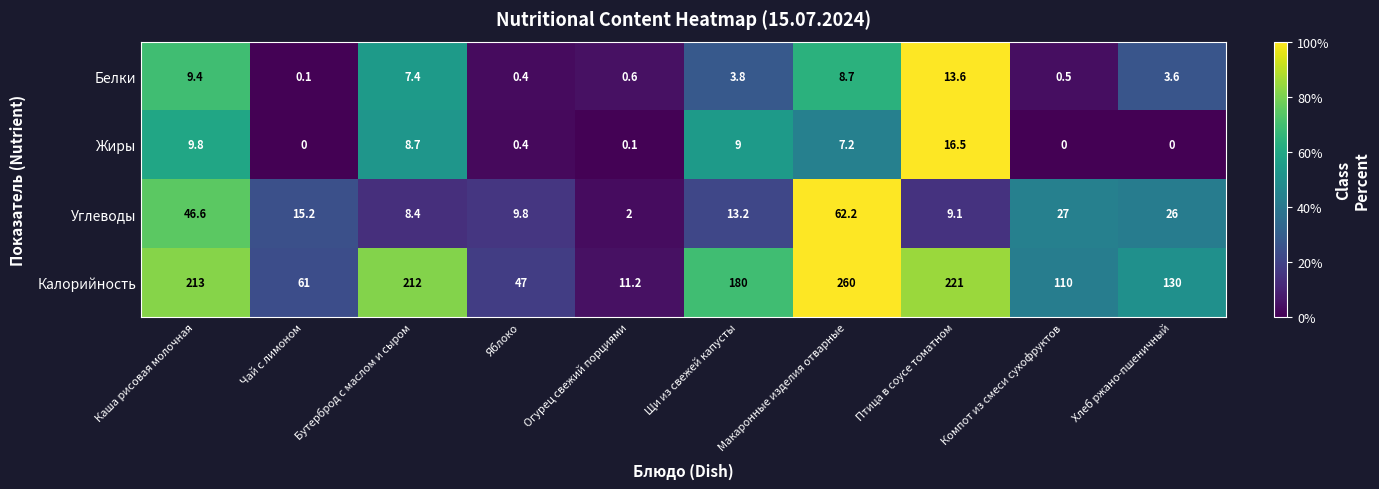

Where is Жиры nearest to the value 8?

Бутерброд с маслом и сыром